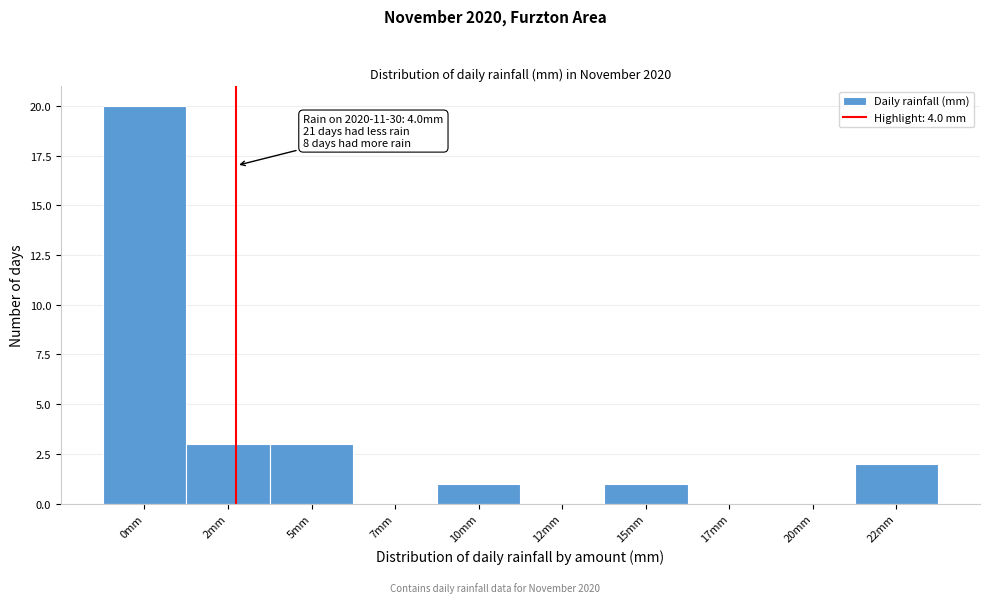

Reading right to left, transcribe all the data shown in this chart.

22mm=2	20mm=0	17mm=0	15mm=1	12mm=0	10mm=1	7mm=0	5mm=3	2mm=3	0mm=20